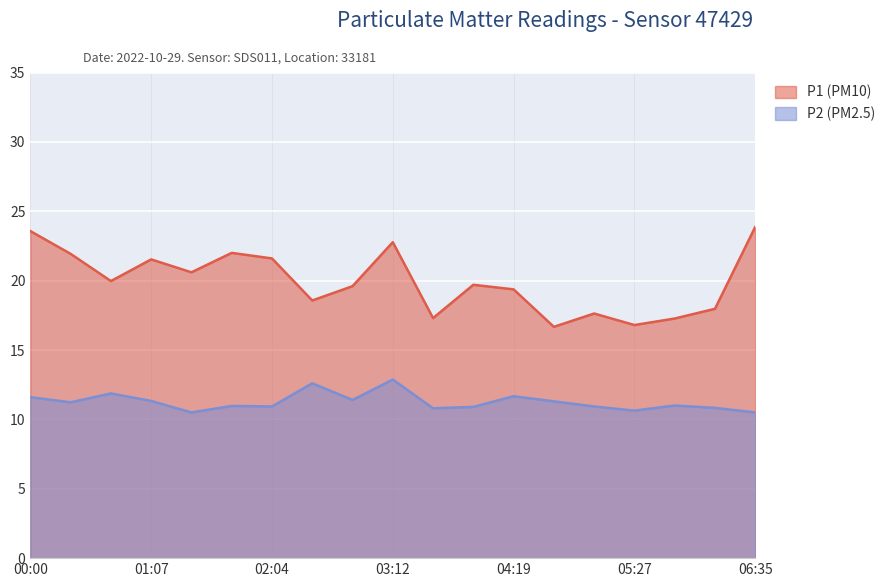

What are all the series names shown in the legend?

P1 (PM10), P2 (PM2.5)